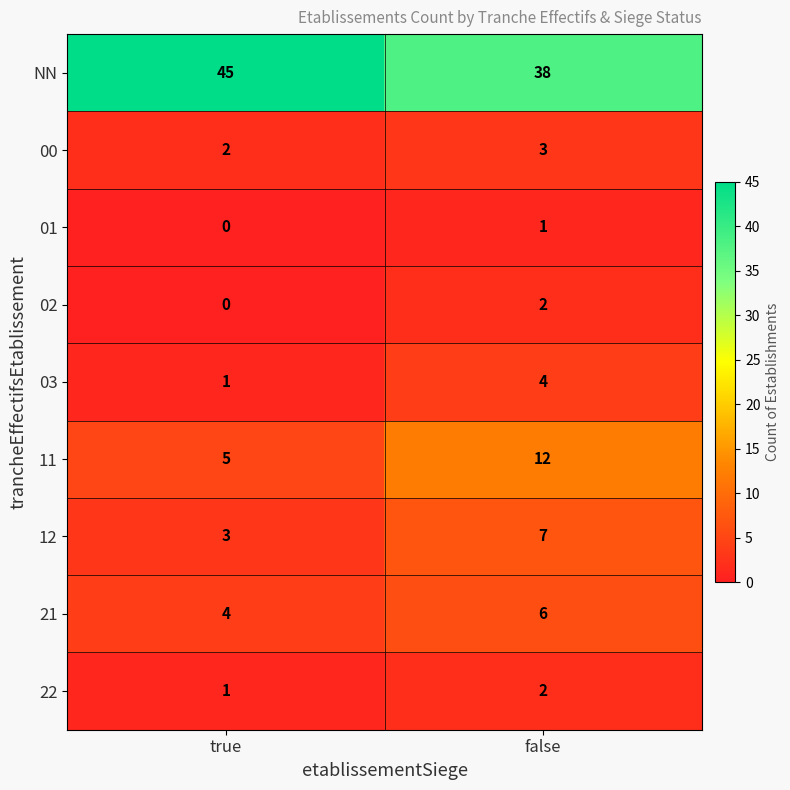

At which category does the chart reach its minimum across all series?

true